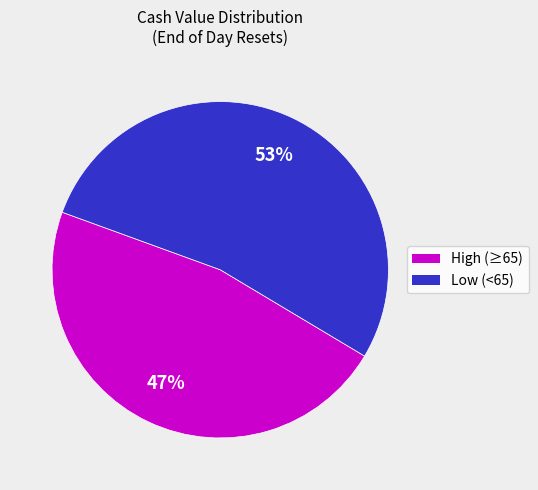

Is there any slice that represents more than half of the pie?

Yes